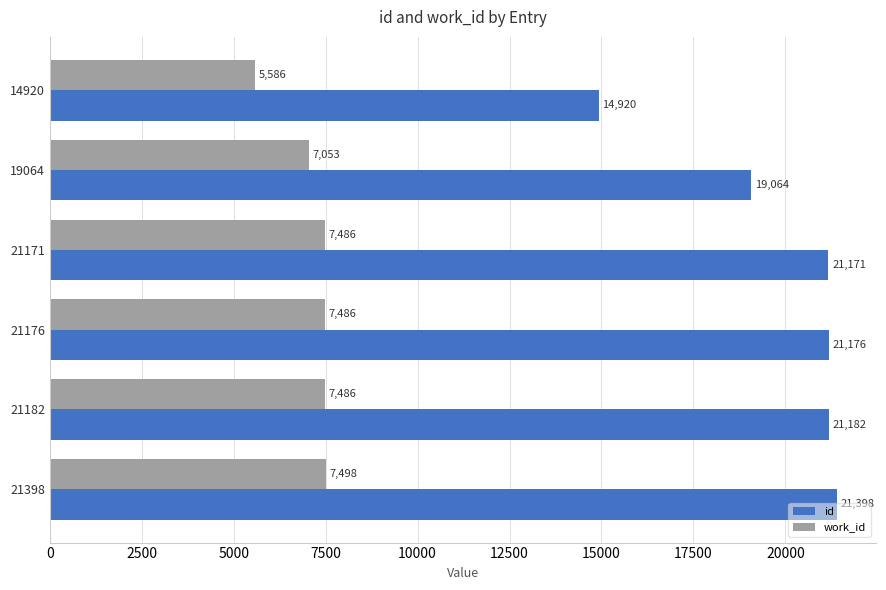

Rank the series by their average value, from lowest to highest.

work_id, id